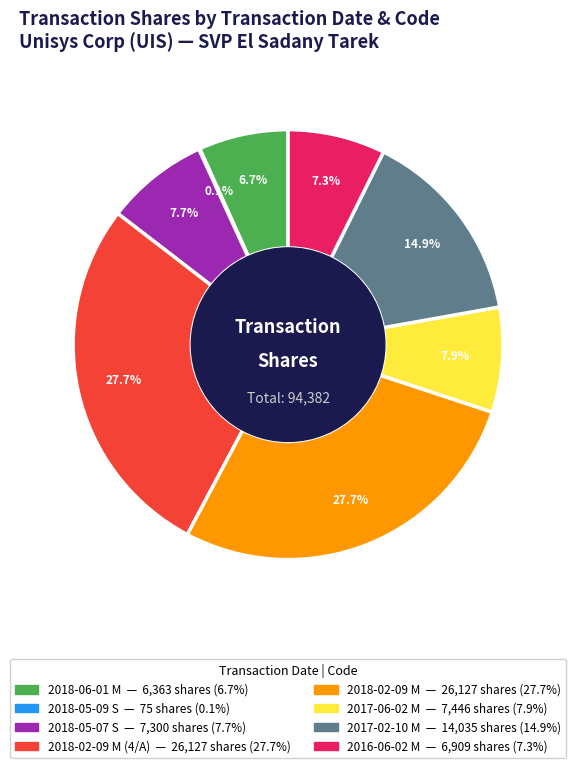

Does any single category account for the majority?

No